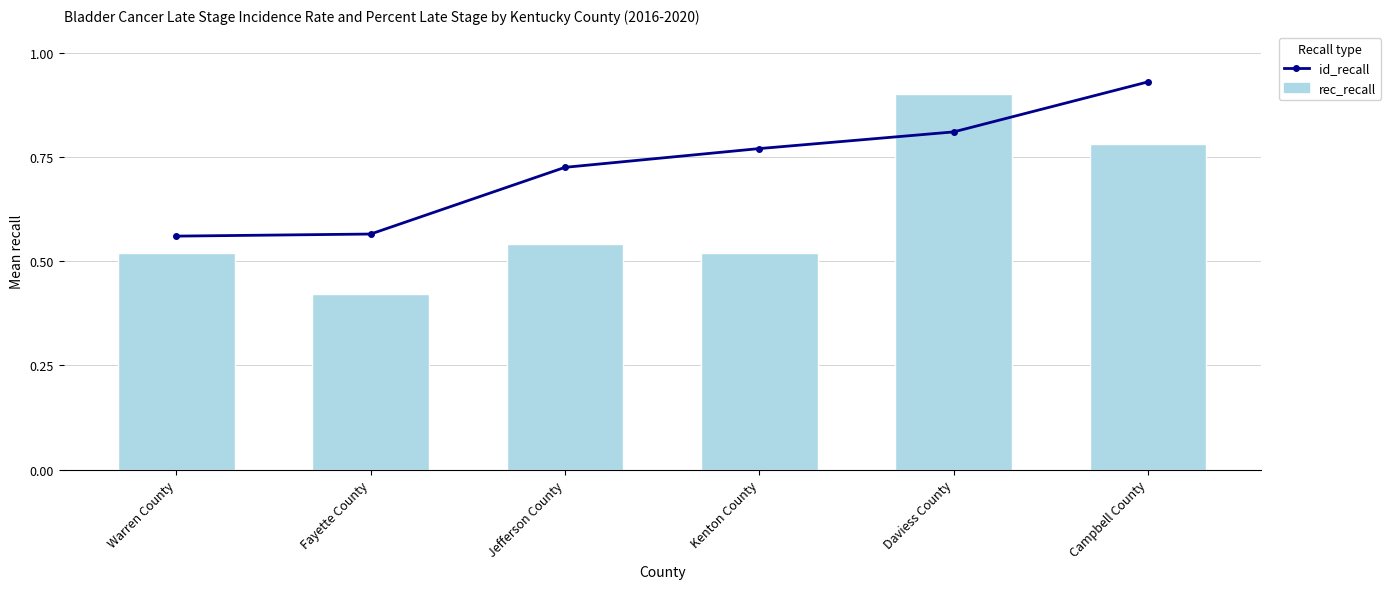

Count the number of categories in the chart.

6